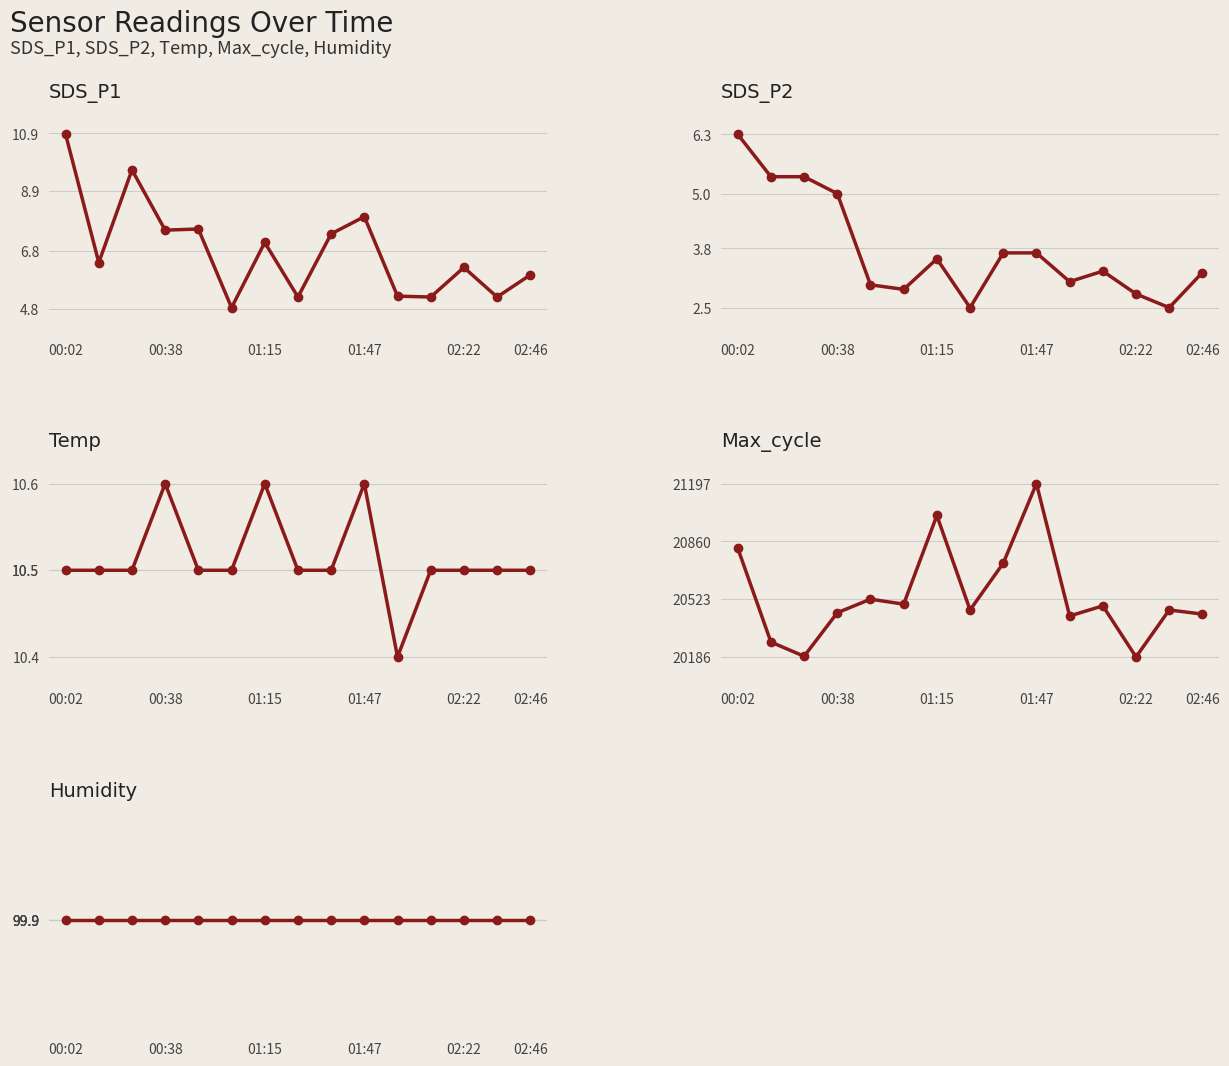

What is the value of the Humidity point at the 5th from the left?

99.9